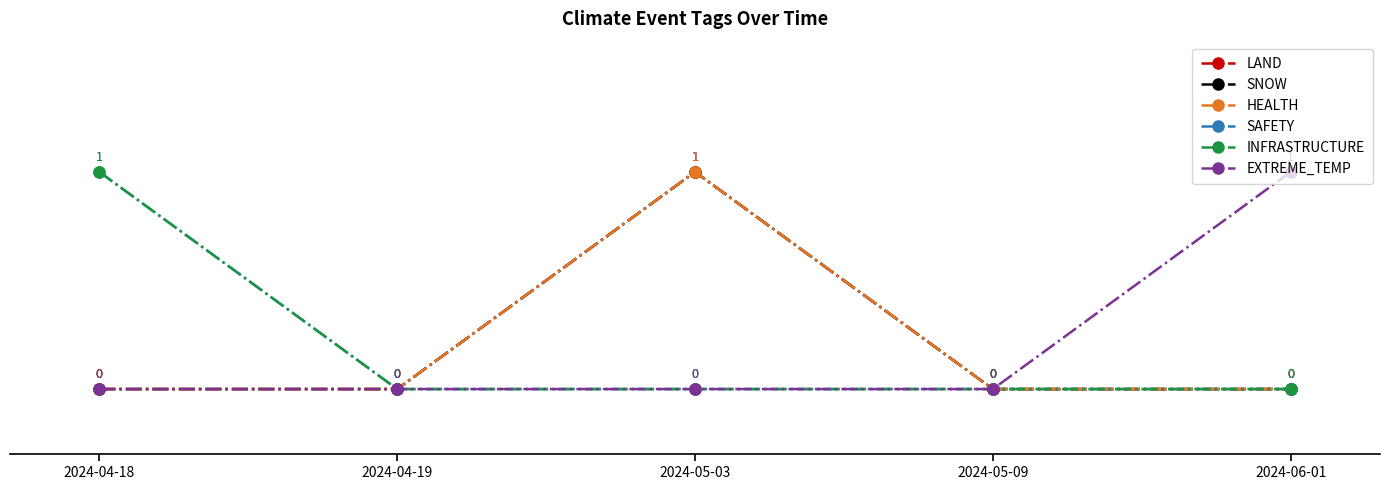

True or false: HEALTH has a value of 0 at 2024-04-19.

True